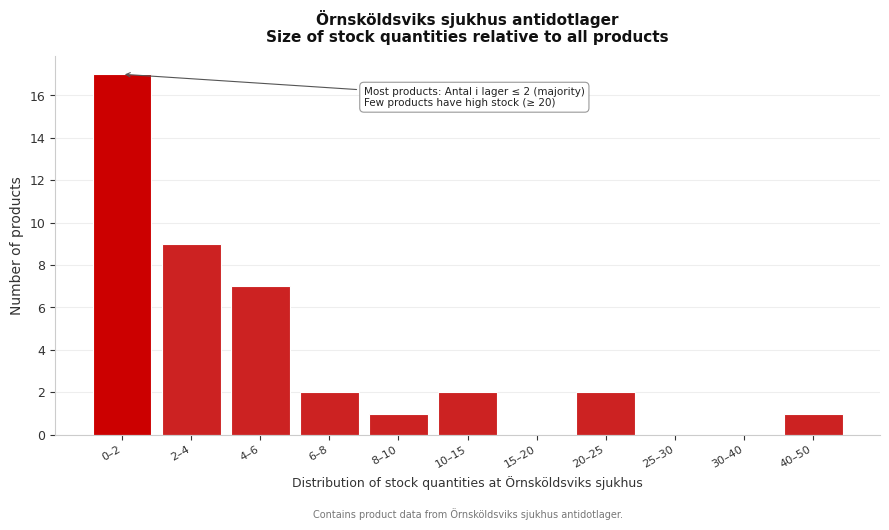

Reading left to right, transcribe all the data shown in this chart.

0–2=17	2–4=9	4–6=7	6–8=2	8–10=1	10–15=2	15–20=0	20–25=2	25–30=0	30–40=0	40–50=1